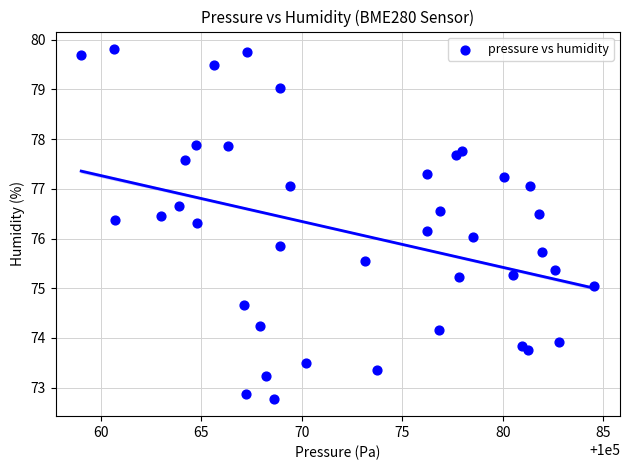

What is the range of Y values (max minus min)?

7.0